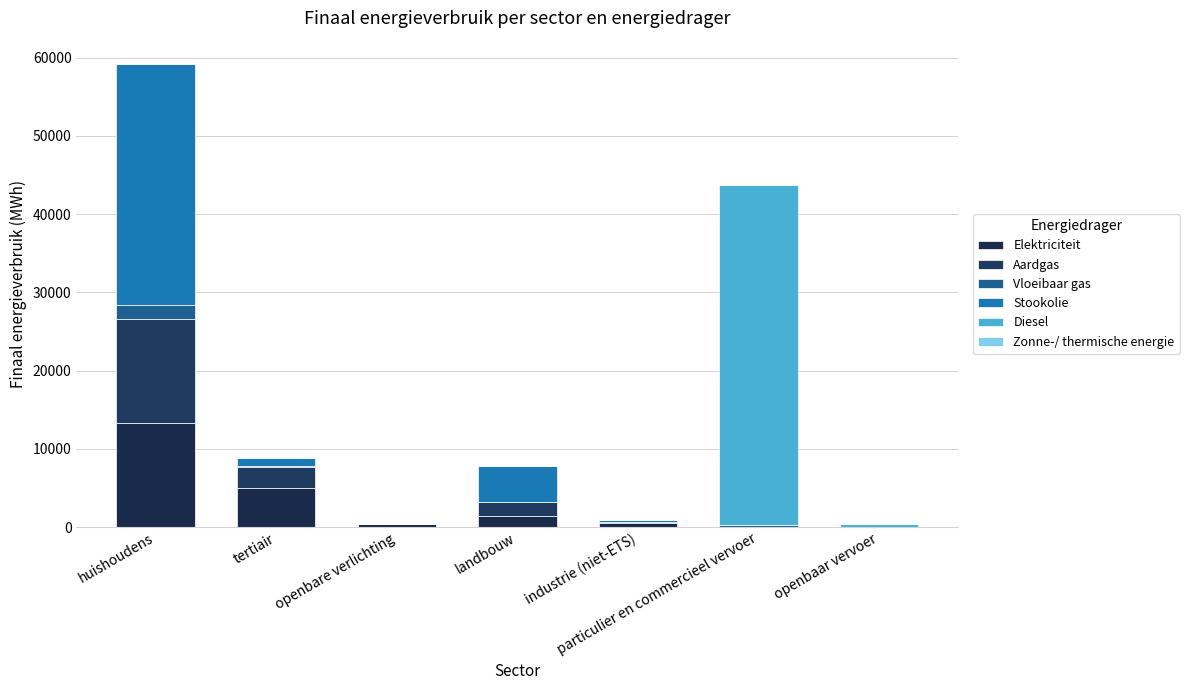

Is it true that Zonne-/ thermische energie equals 0.0 at openbaar vervoer?

True